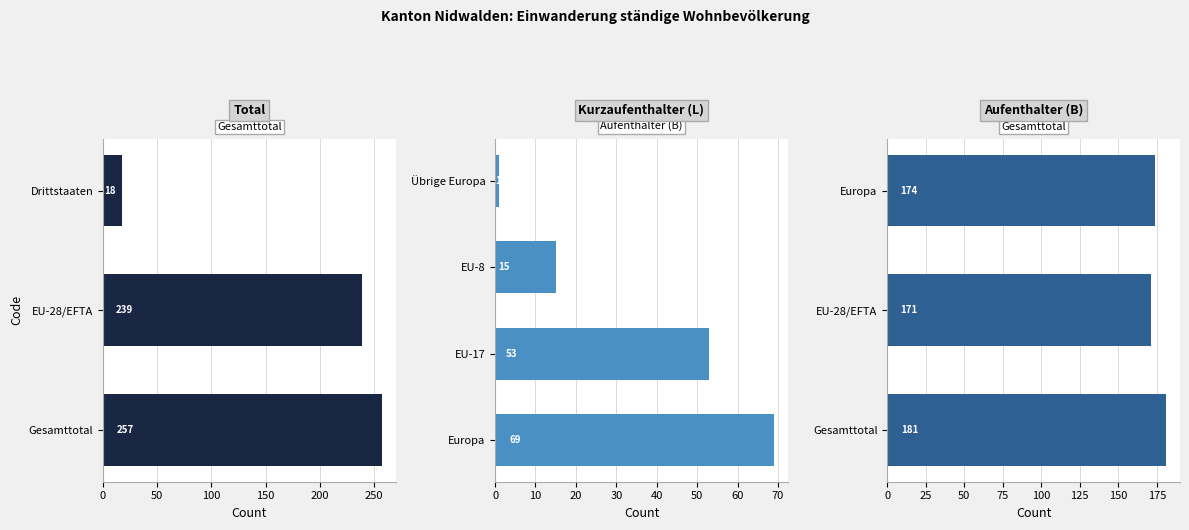

Are the bars grouped side by side (vs. stacked)?

Yes